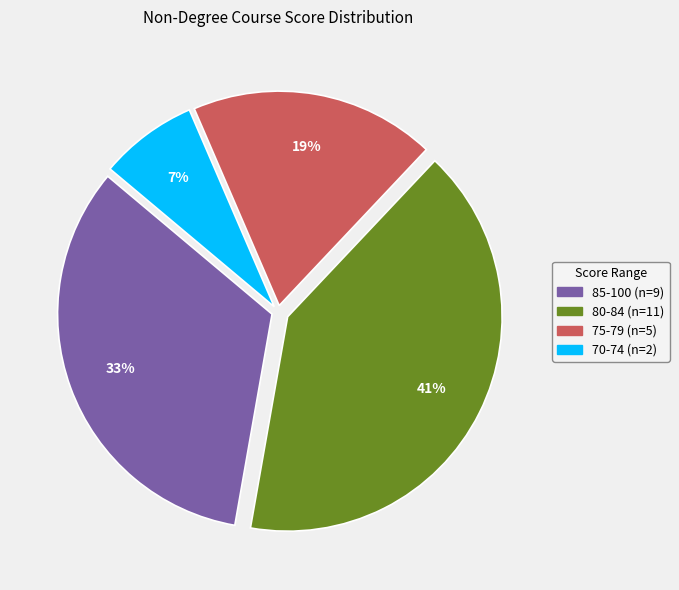

Is there a majority slice in this chart?

No